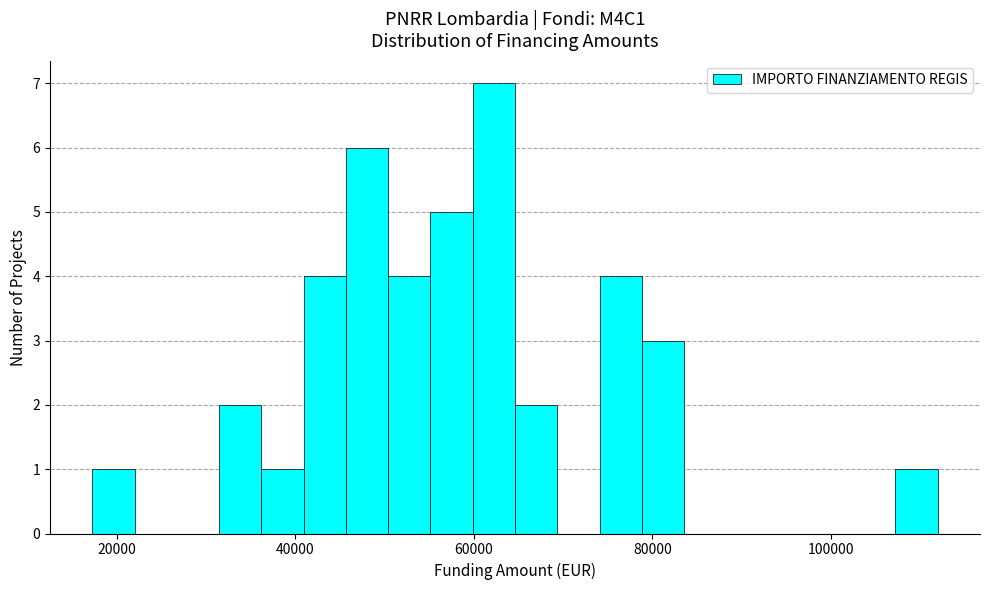

Around what value on the x-axis is the tallest bar? Give the approximate position of its centre, as read against the axis.

62000